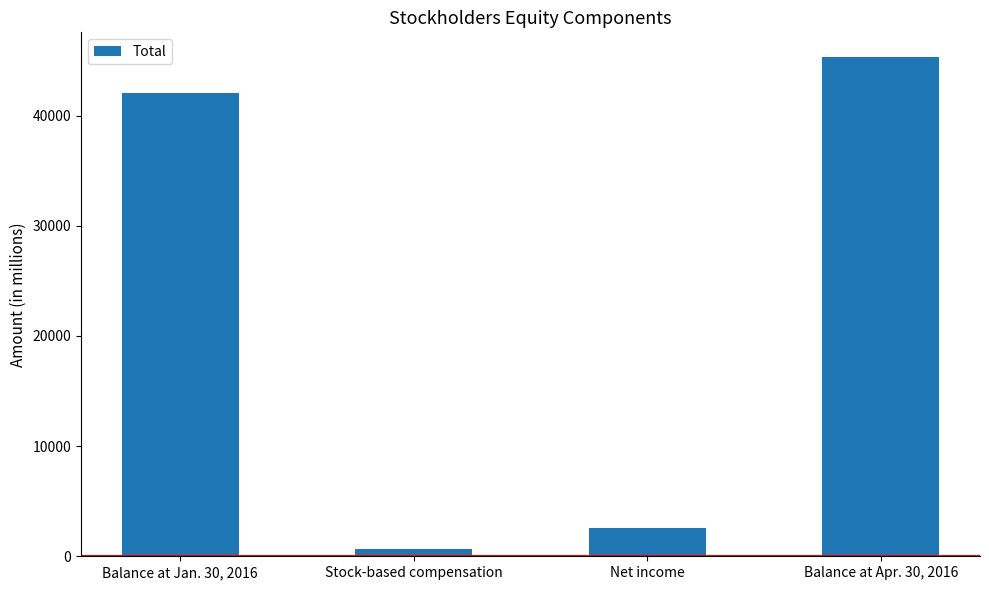

What position from the right is Balance at Apr. 30, 2016?

1